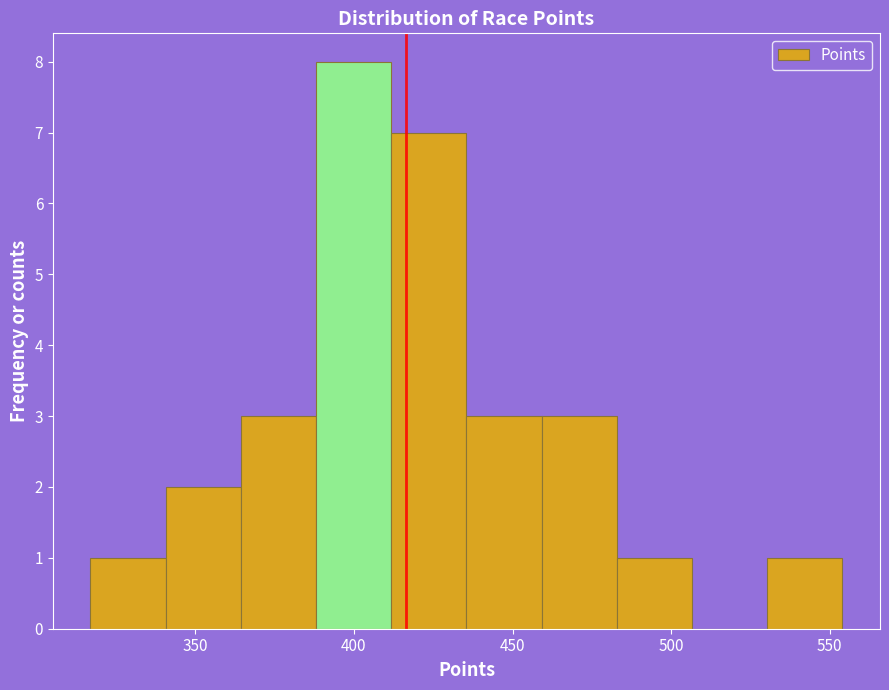

How tall is the bar that spans 315 to 340 on the x-axis? Neither the bar edges nor the heights are printed on the chart, so give them approximately, as read against the axes.

1